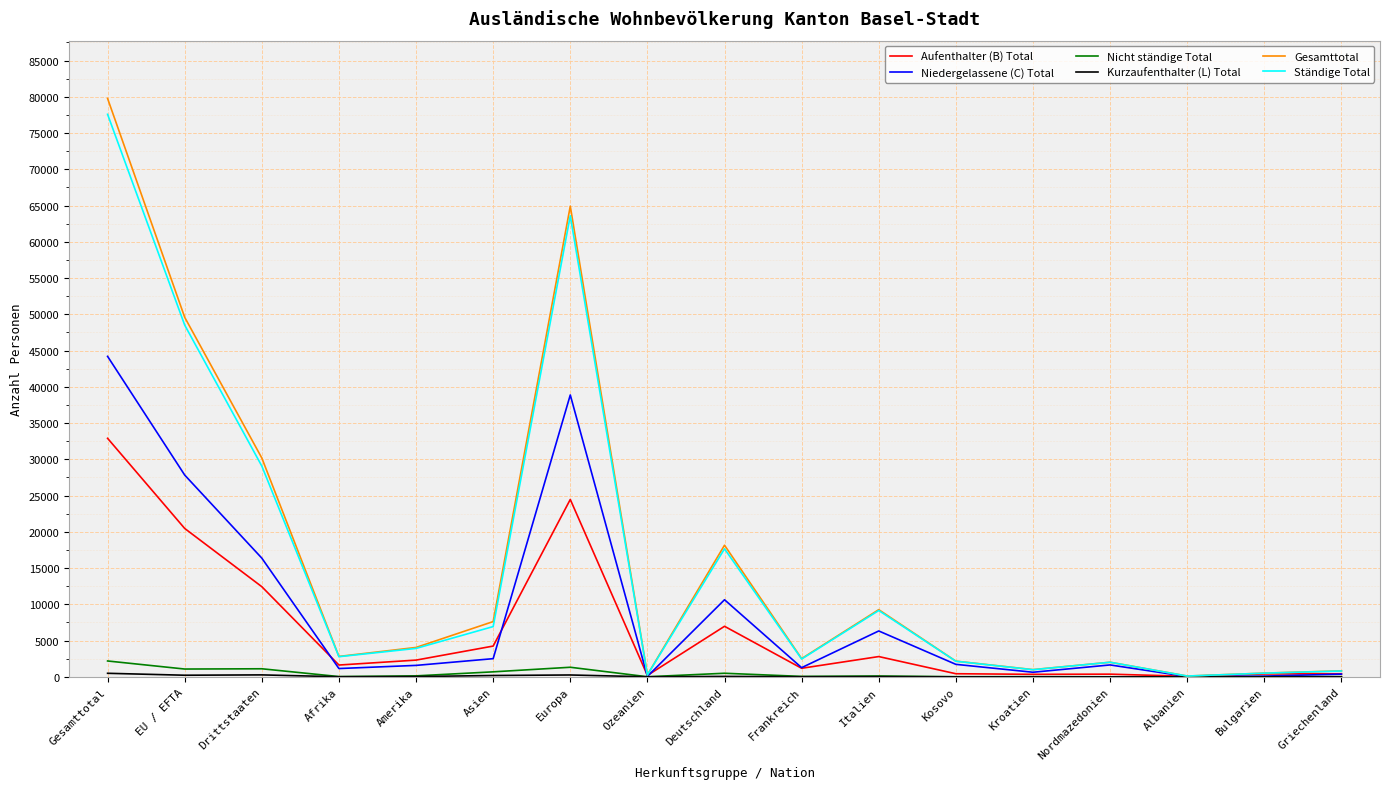

Which series changed the most between Amerika and Bulgarien?

Gesamttotal